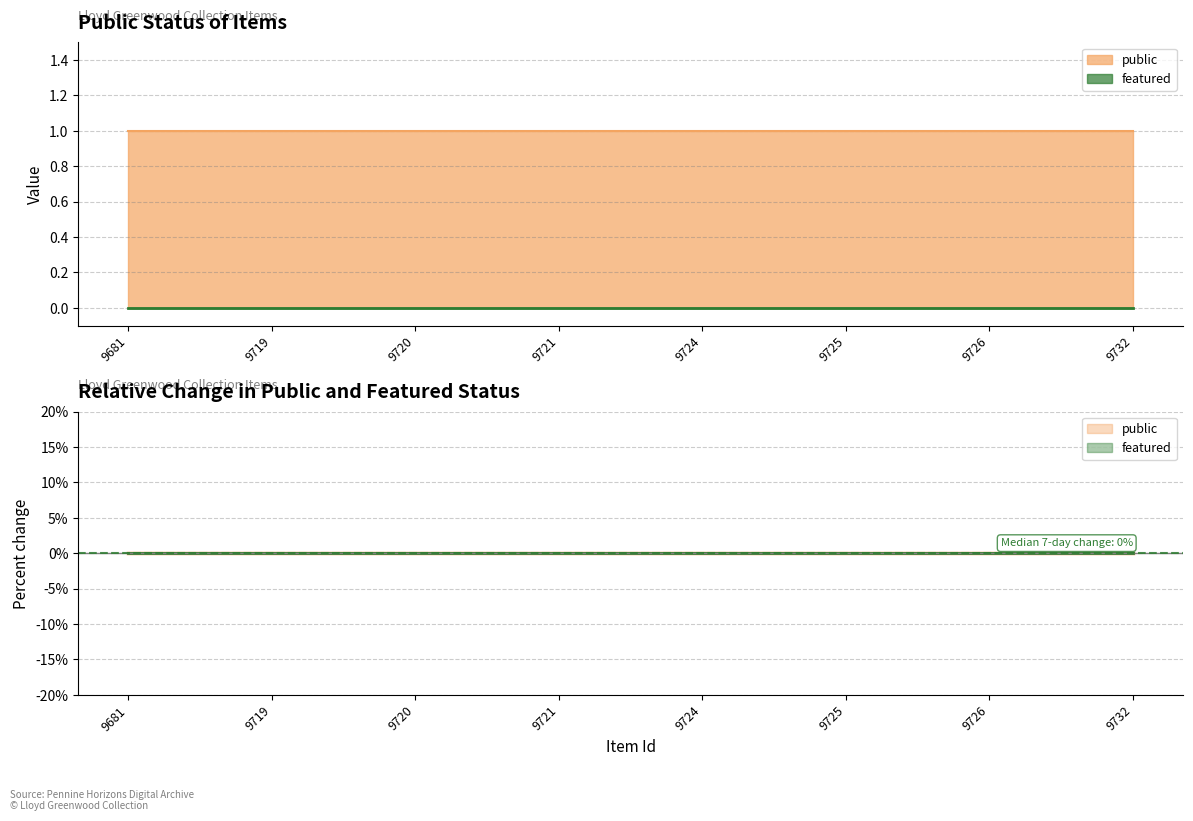

List the labels in order of featured value, smallest first.

9681, 9719, 9720, 9721, 9724, 9725, 9726, 9732